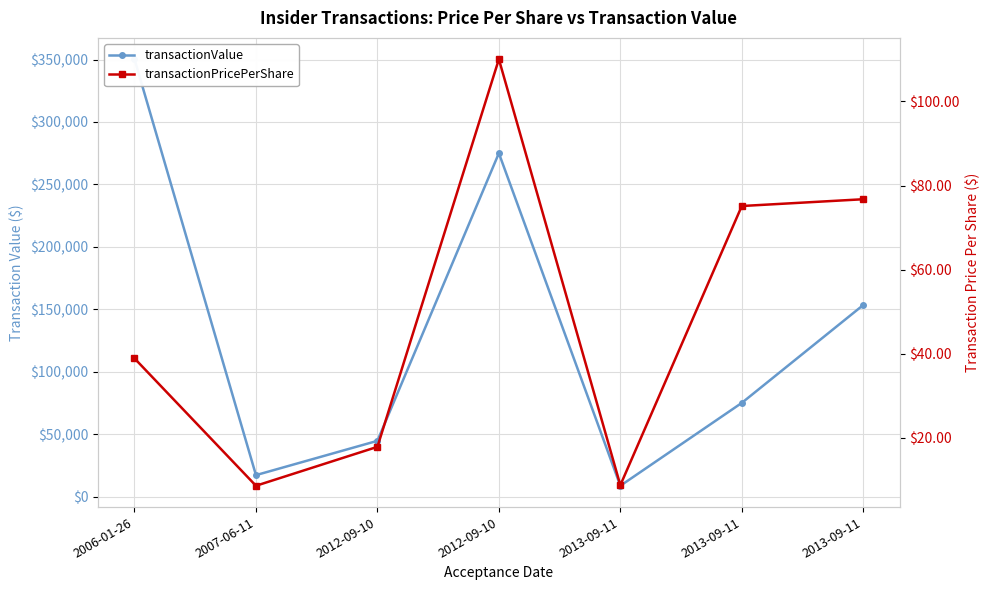

True or false: transactionValue and transactionPricePerShare intersect in this chart.

False